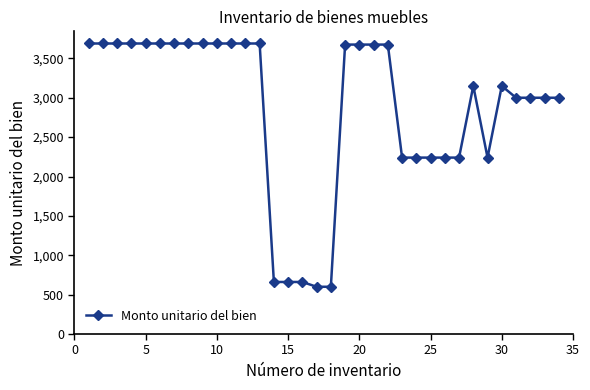

What is the difference between the maximum and second lowest values?

3088.8